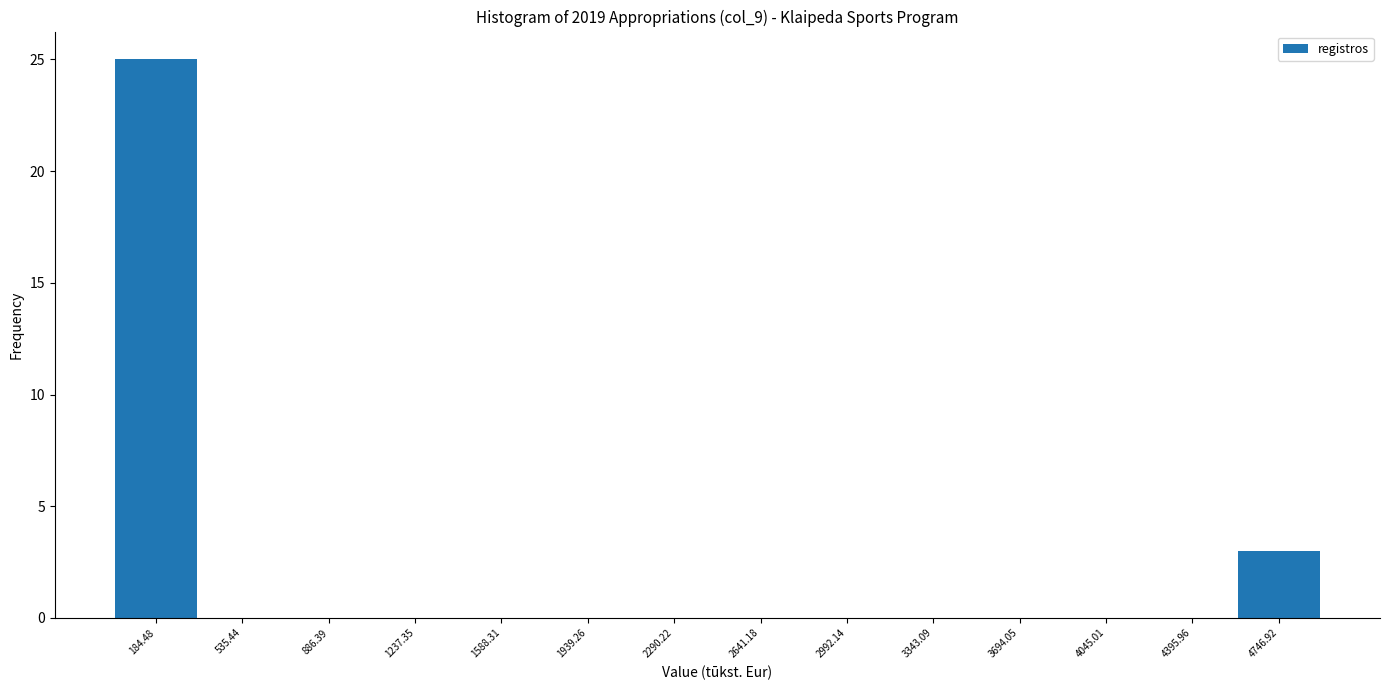

Reading left to right, transcribe this chart: for each bar, give the range it covers on the x-axis and its height. Neither the bar edges nor the heights are printed on the chart, so give them approximately, as read against the axes.

0 to 350: 25
350 to 700: 0
700 to 1050: 0
1050 to 1400: 0
1400 to 1750: 0
1750 to 2100: 0
2100 to 2450: 0
2450 to 2800: 0
2800 to 3150: 0
3150 to 3500: 0
3500 to 3850: 0
3850 to 4200: 0
4200 to 4550: 0
4550 to 4900: 3